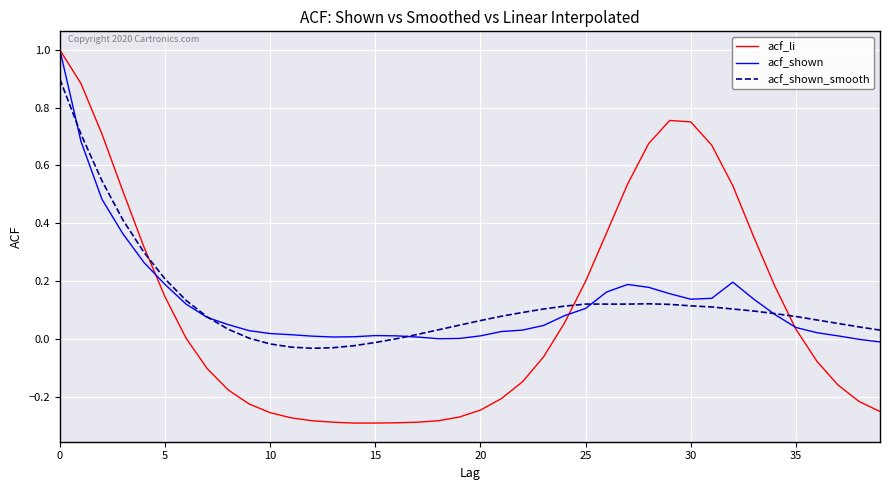

What is the greatest value displayed?

1.0